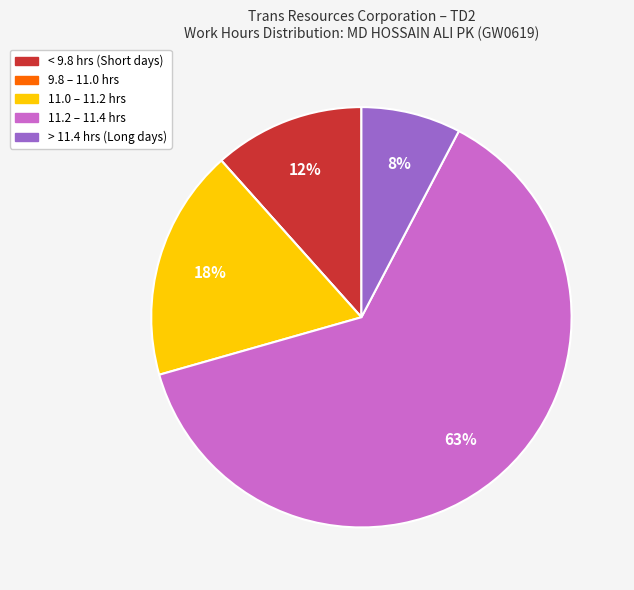

Is there a majority slice in this chart?

Yes